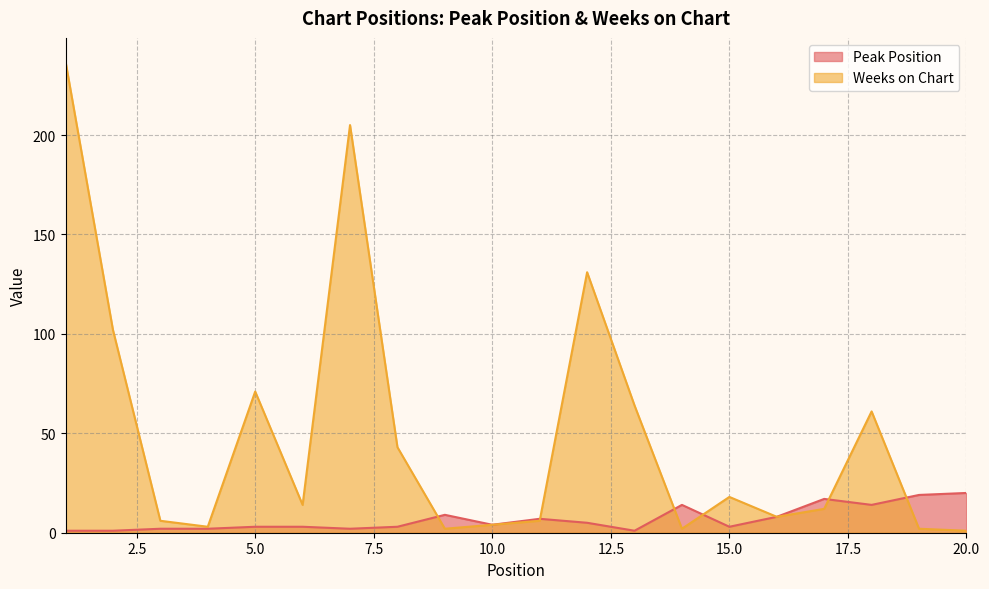

Between 2 and 5, which is larger?

5